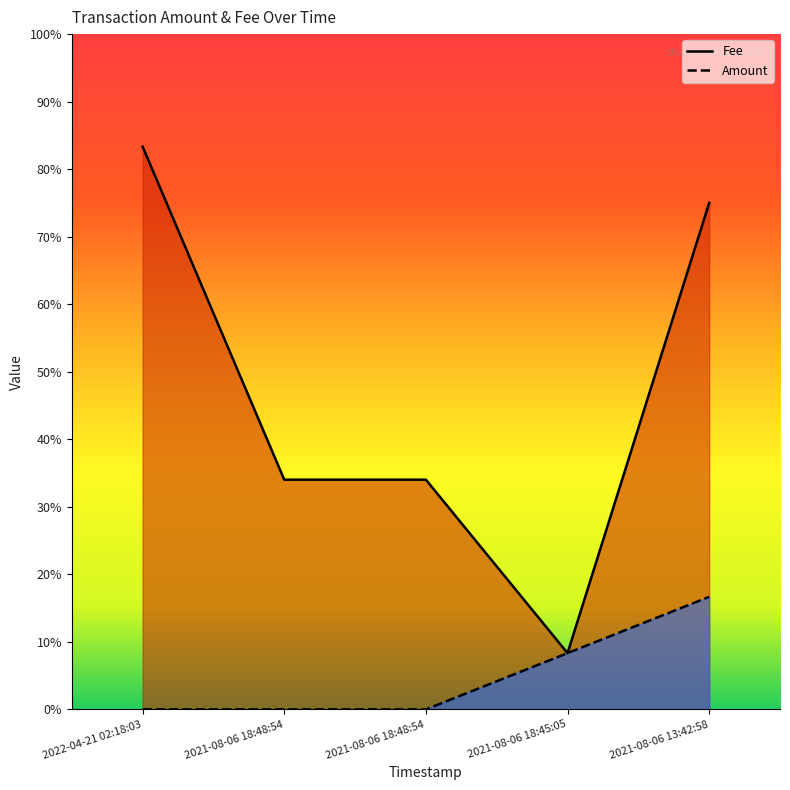

How many data points does each series have?

5